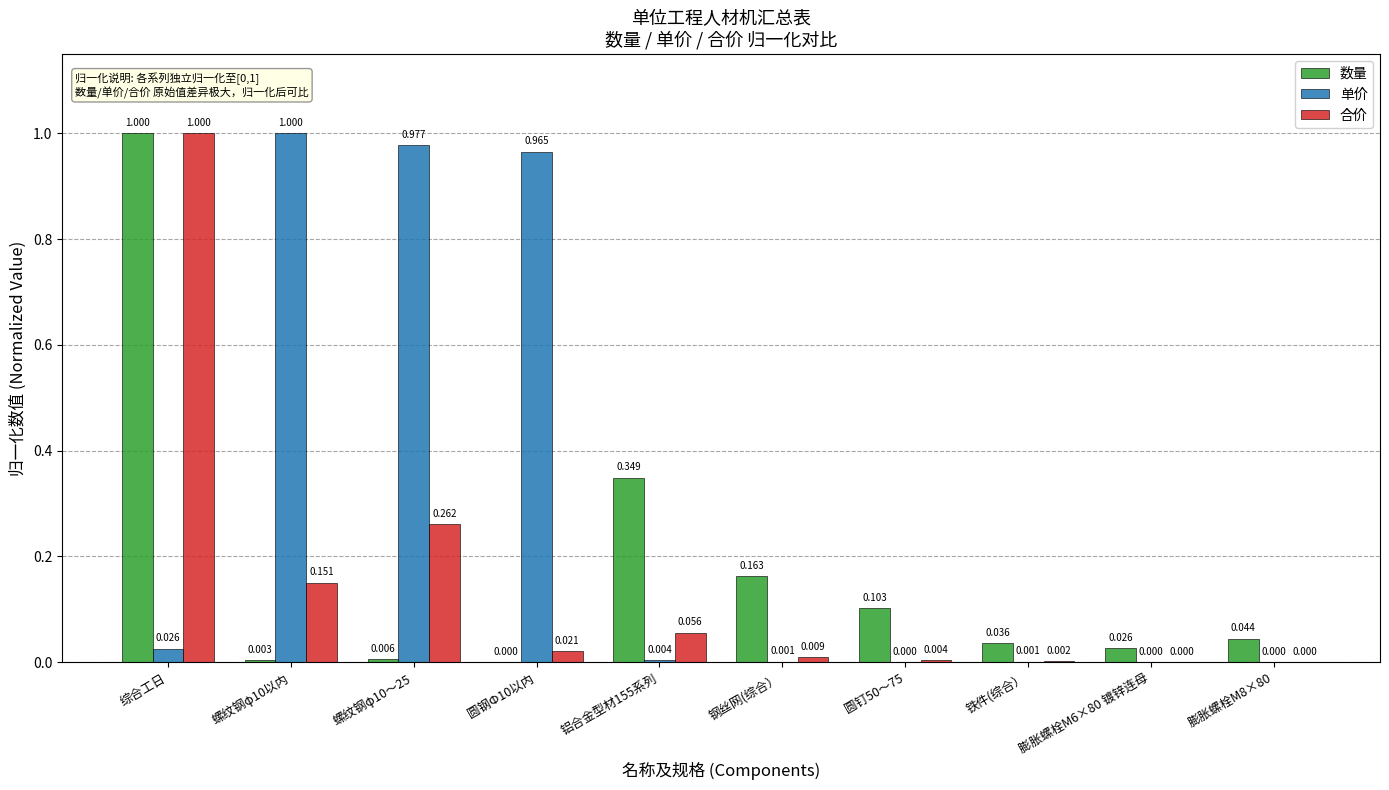

Which series has the largest total across all categories?

单价